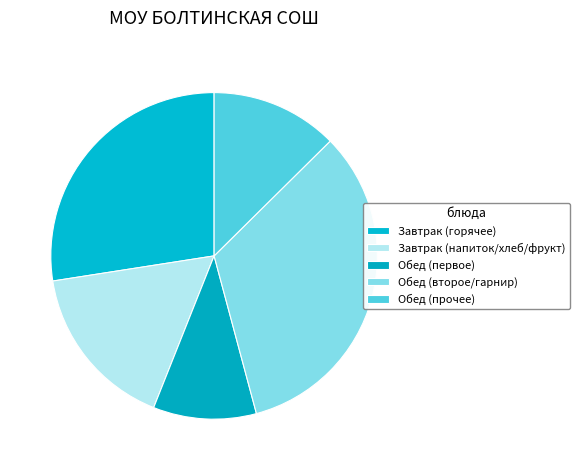

How many segments does this pie chart have?

5